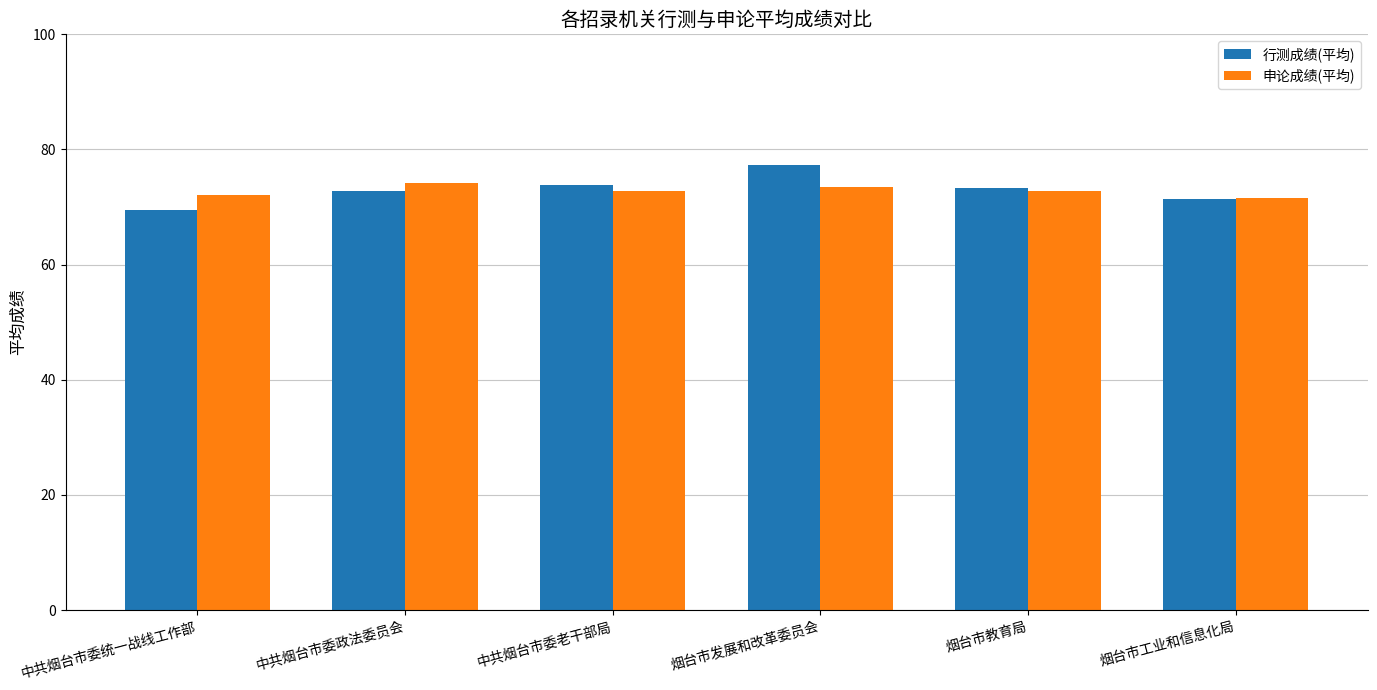

What is the average value of the 行测成绩(平均) series?

73.0